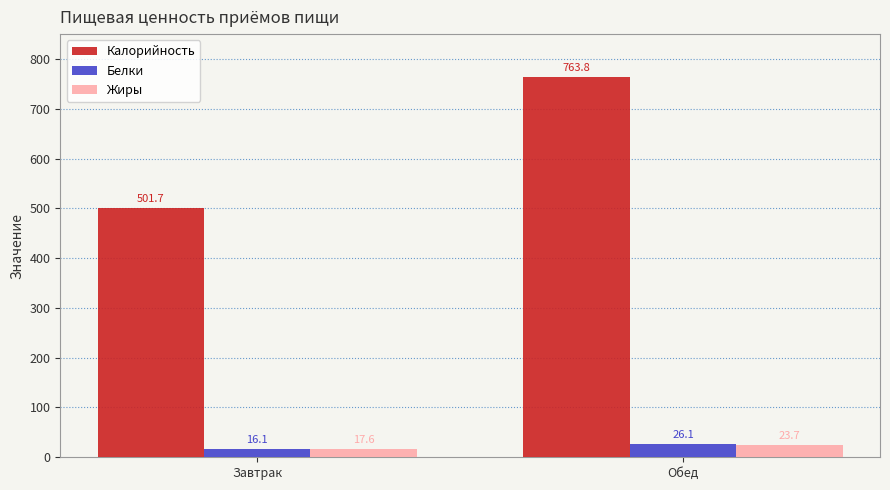

At which category does the chart reach its minimum across all series?

Завтрак